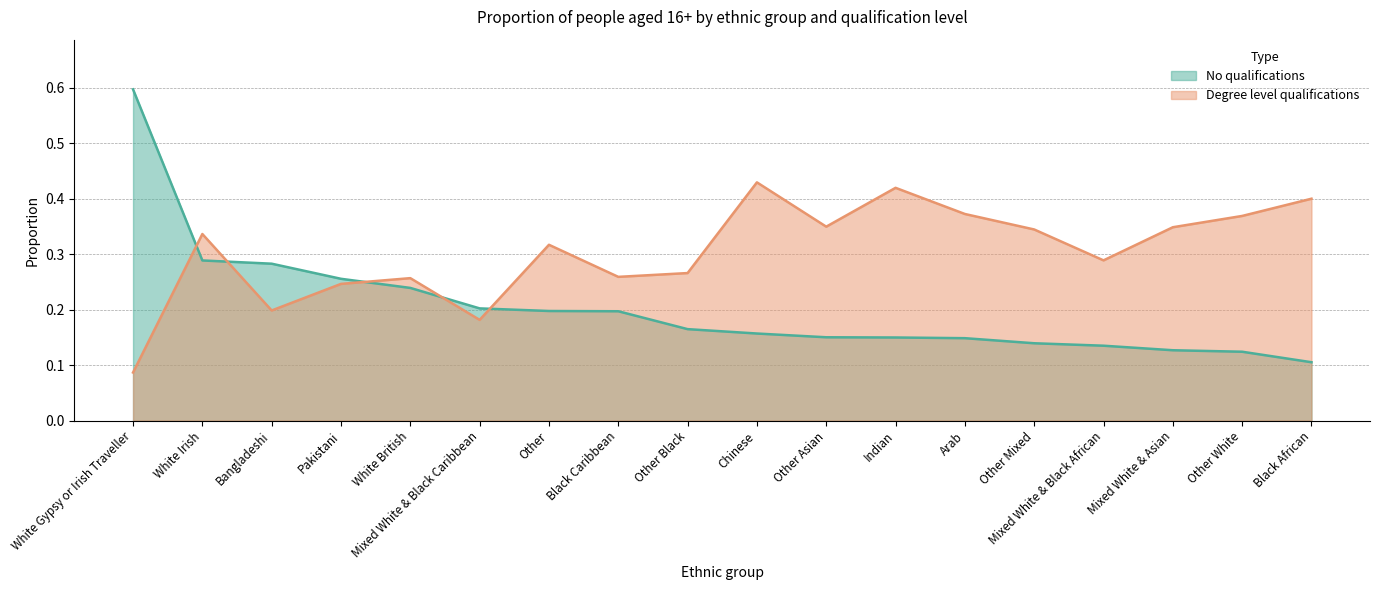

How many categories are shown in the chart?

18